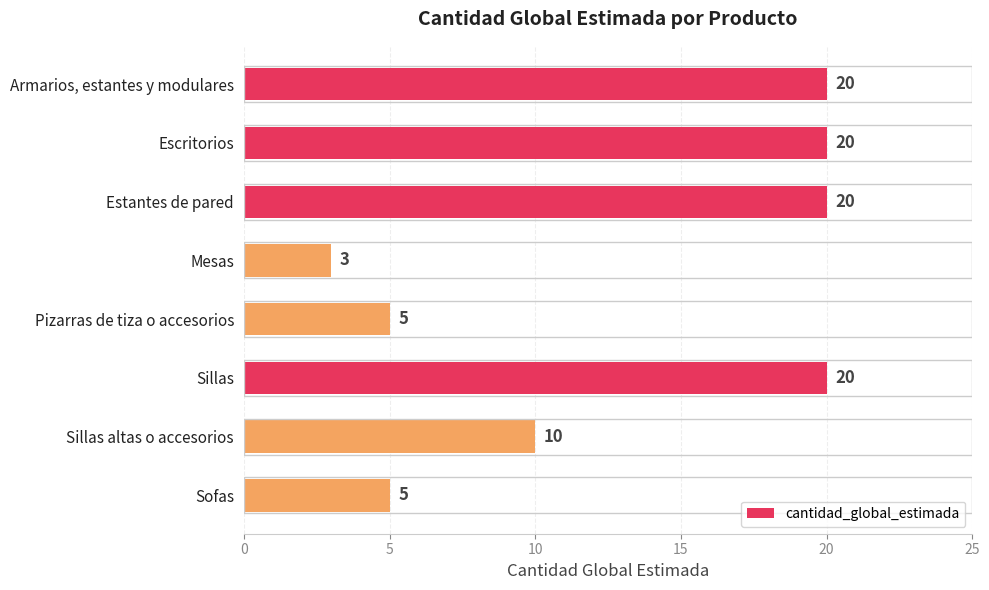

The chart shows a value of 2 at Pizarras de tiza o accesorios. True or false?

False